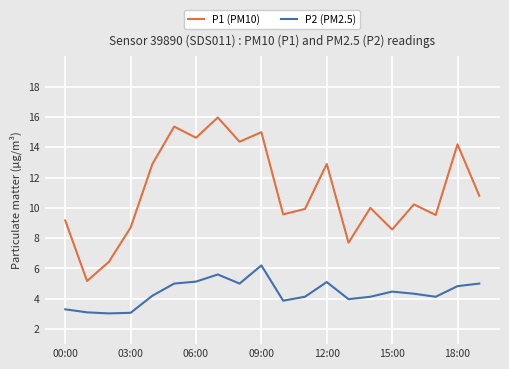

What is the difference between the maximum and minimum values in the P2 (PM2.5) series?

3.2